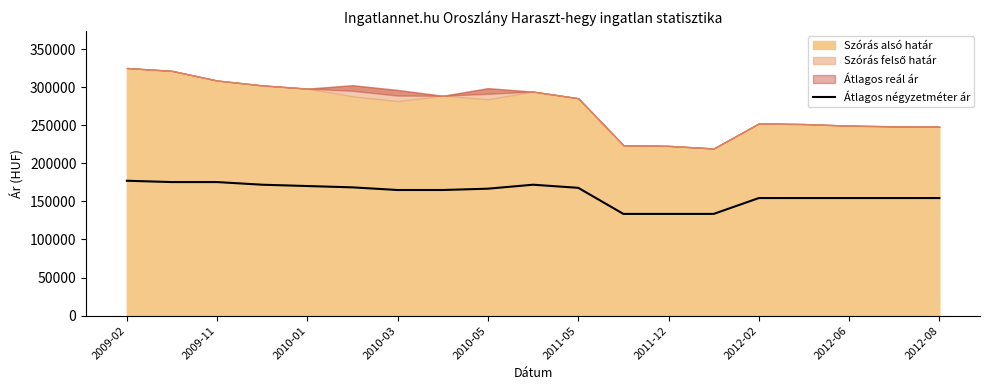

What is the value of the 12th point from the left?

133557